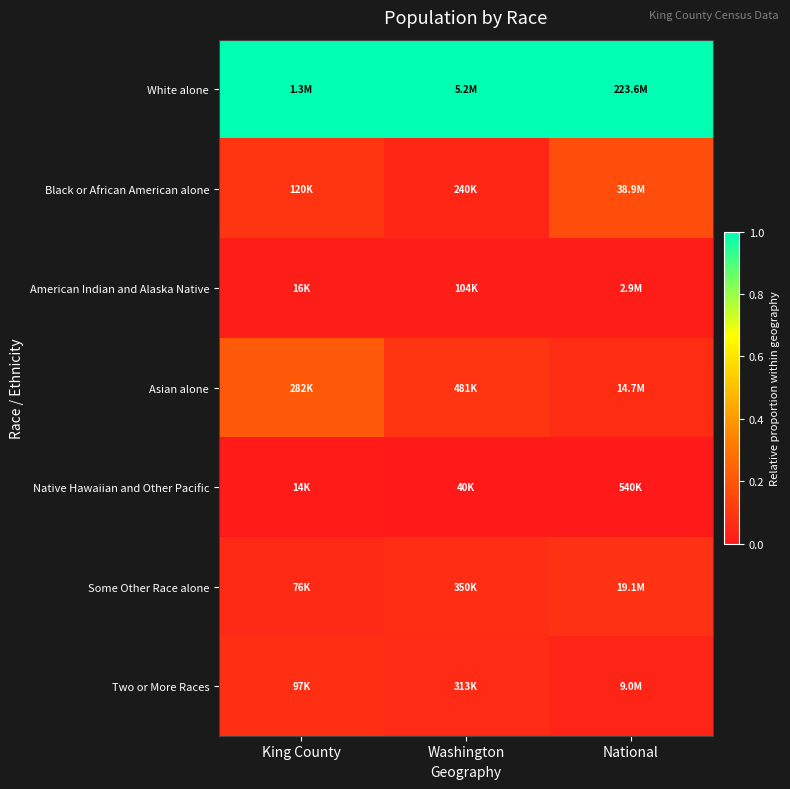

What is the spread (max minus min) of values at Washington?

1.0